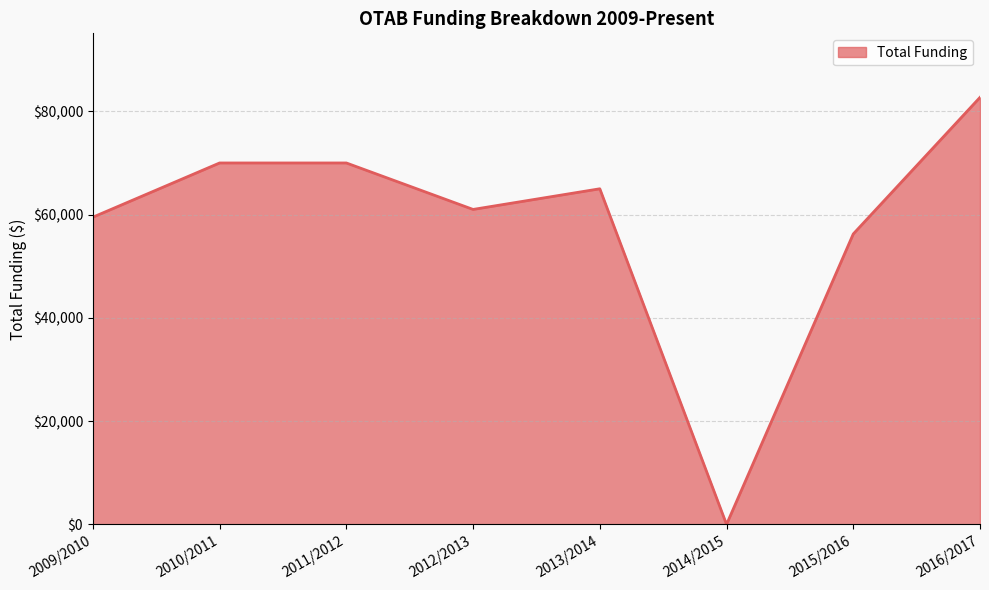

What is the difference between the values at 2012/2013 and 2011/2012?

9000